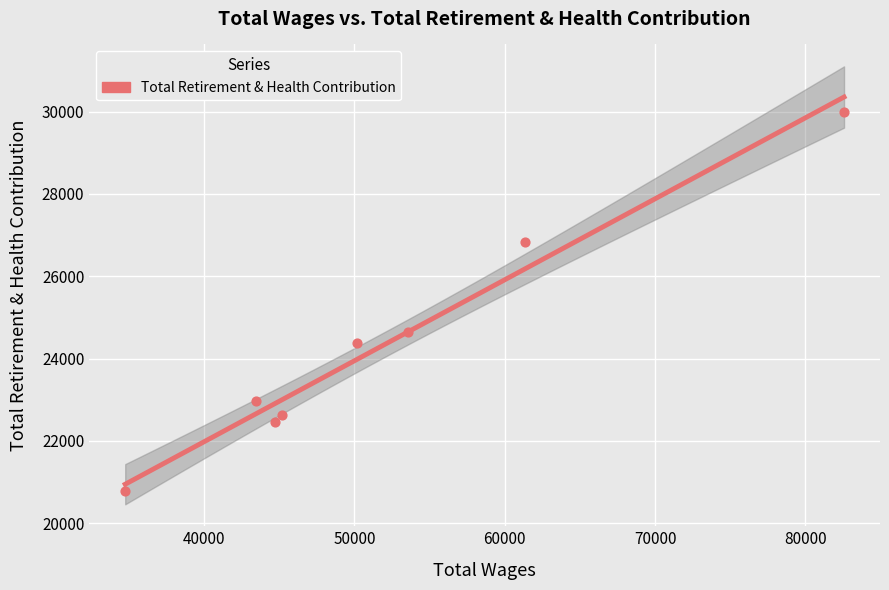

What is the change in value from 44703.0 to 61343.0?

+4358